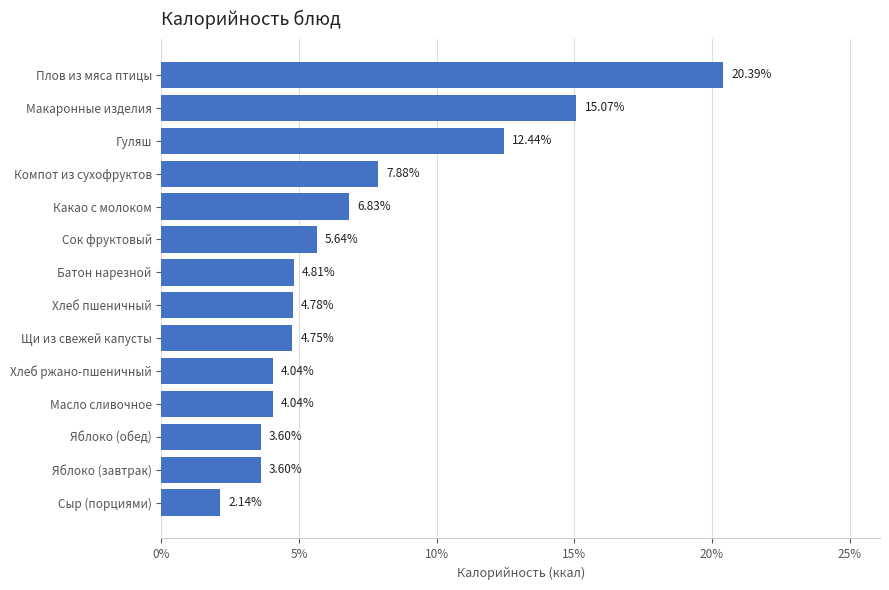

What is the difference between the maximum and minimum values?

18.3